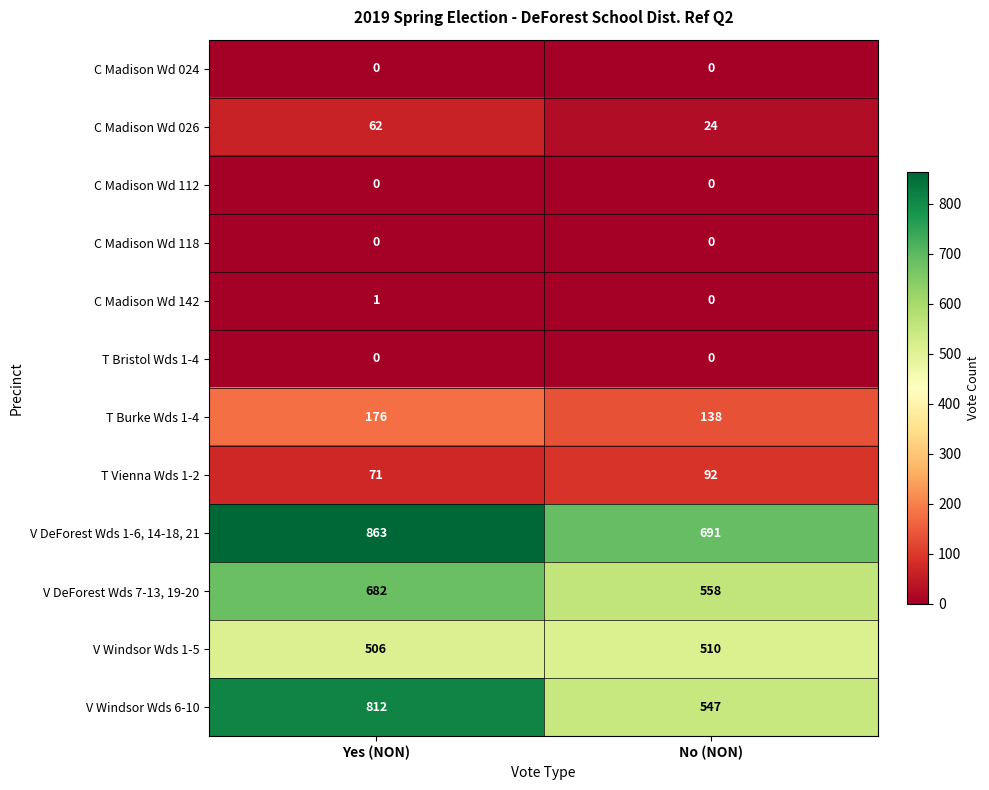

What is the maximum value shown in the chart?

863